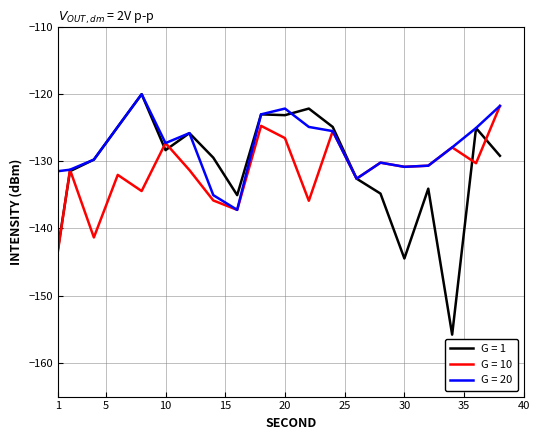

Count the number of data series in this chart.

3